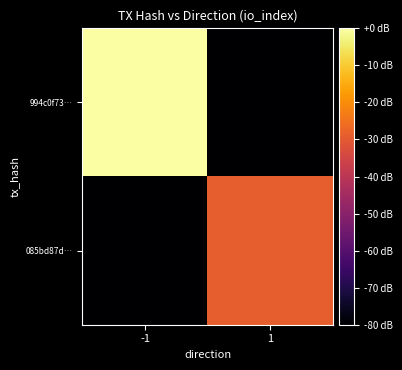

Reading right to left, extract all data points from this chart.

994c0f73…: 1=-80.0	-1=0.0
085bd87d…: 1=-28.9	-1=-80.0